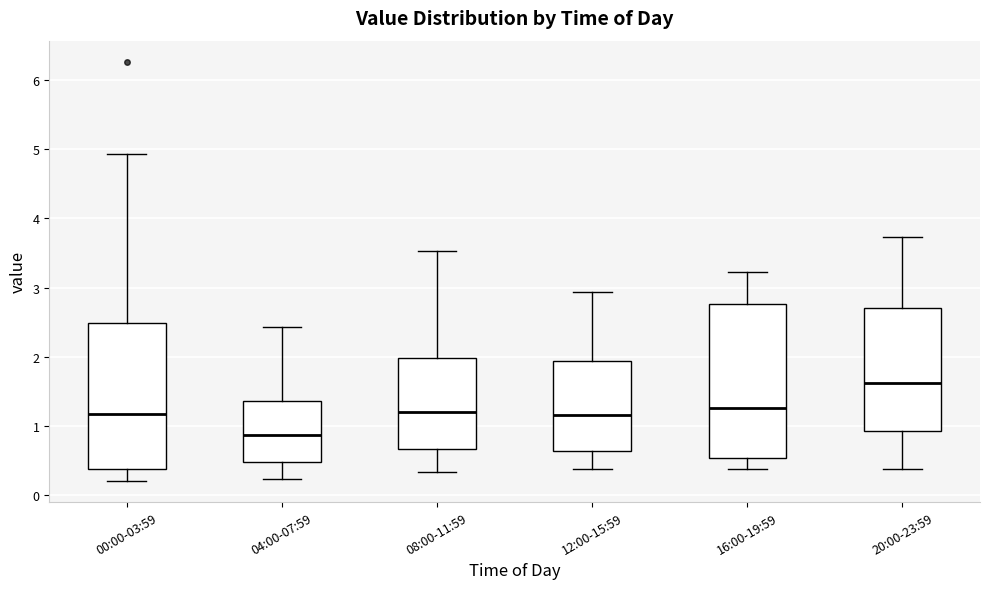

Reading left to right, read every box against the y-axis: the position of its median line, the range the box covers, and the ends of its whiskers. The values are not printed on the chart, so give them approximately, as read against the axis.

00:00-03:59: median 1.2, box 0.4 to 2.5, whiskers 0.2 to 4.9
04:00-07:59: median 0.9, box 0.5 to 1.4, whiskers 0.2 to 2.4
08:00-11:59: median 1.2, box 0.7 to 2.0, whiskers 0.3 to 3.5
12:00-15:59: median 1.2, box 0.6 to 1.9, whiskers 0.4 to 2.9
16:00-19:59: median 1.3, box 0.5 to 2.8, whiskers 0.4 to 3.2
20:00-23:59: median 1.6, box 0.9 to 2.7, whiskers 0.4 to 3.7